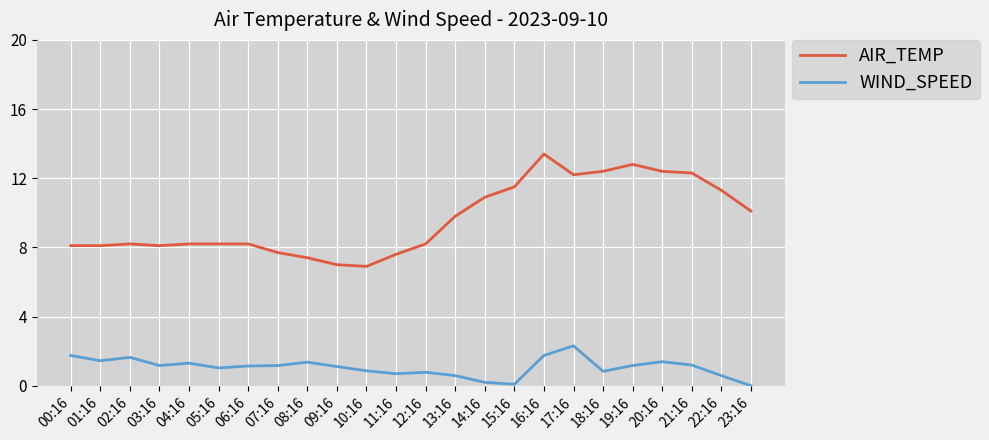

Which label corresponds to the largest value in the chart?

16:16